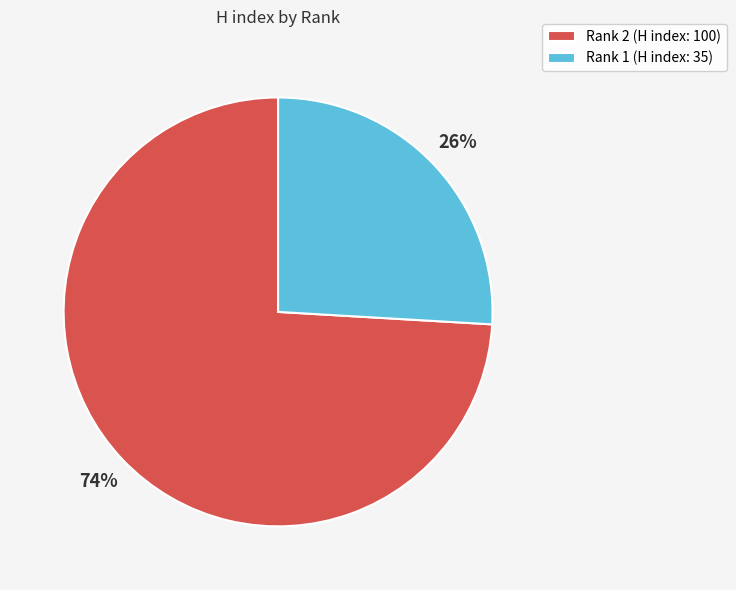

To the nearest percent, what is the difference between the Rank 2 (H index: 100) and Rank 1 (H index: 35) slice percentages?

48%